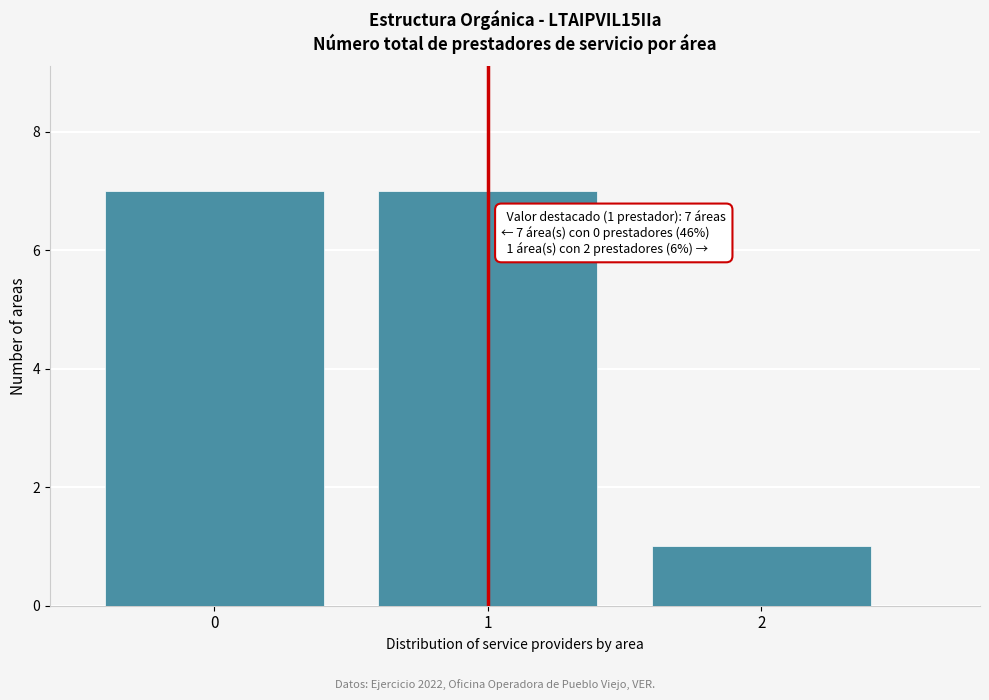

Reading right to left, transcribe all the data shown in this chart.

1	7	7